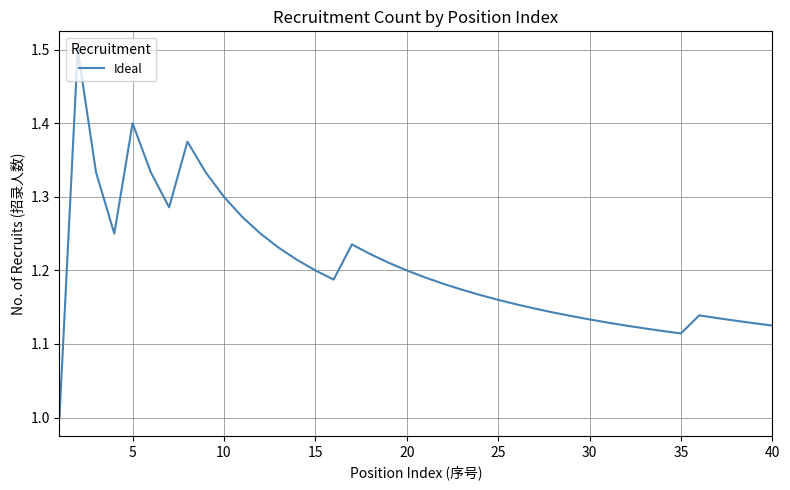

What is the smallest value displayed?

1.0